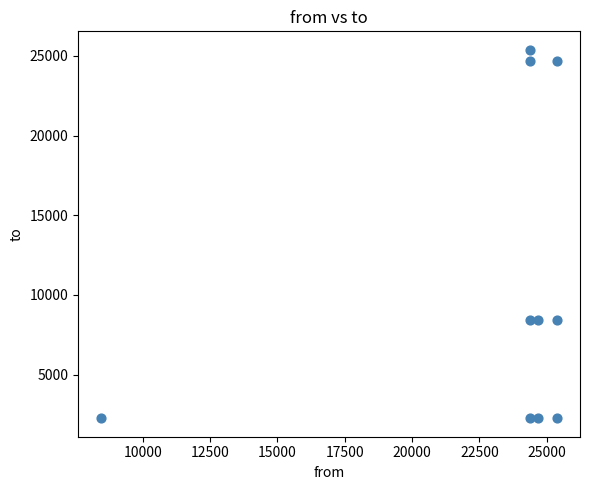

What is the average Y value?

10908